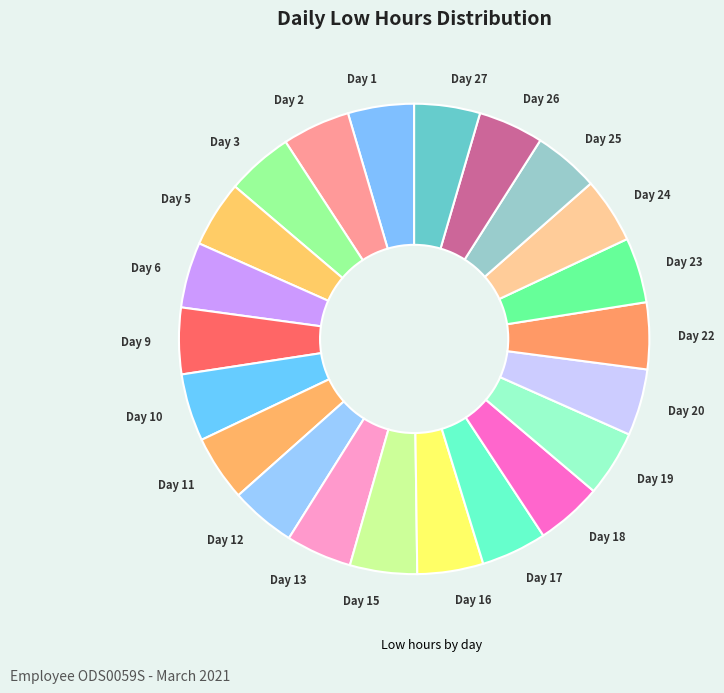

Is there any slice that represents more than half of the pie?

No